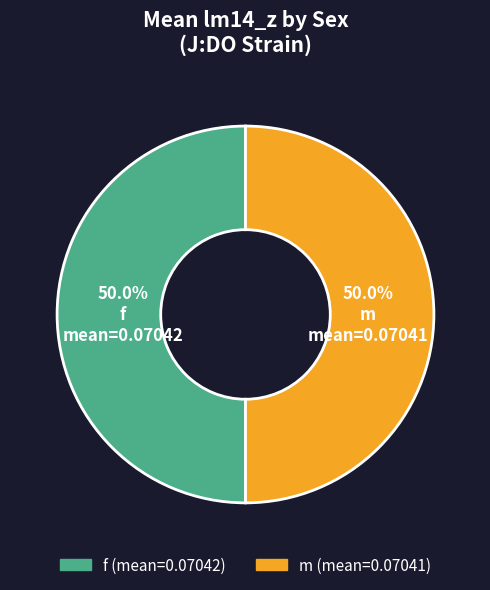

To the nearest percent, what percentage of the pie is f?

50%